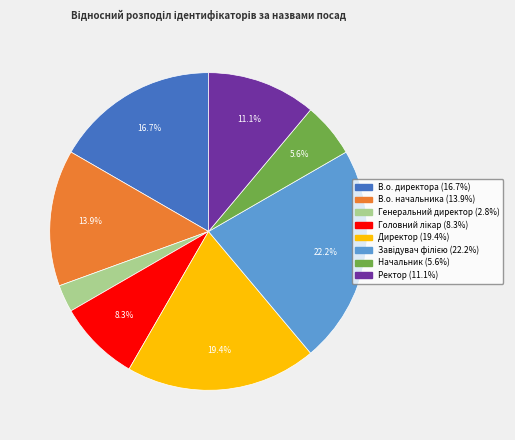

Combined, what portion of the pie is Ректор and В.о. начальника?

25.0%